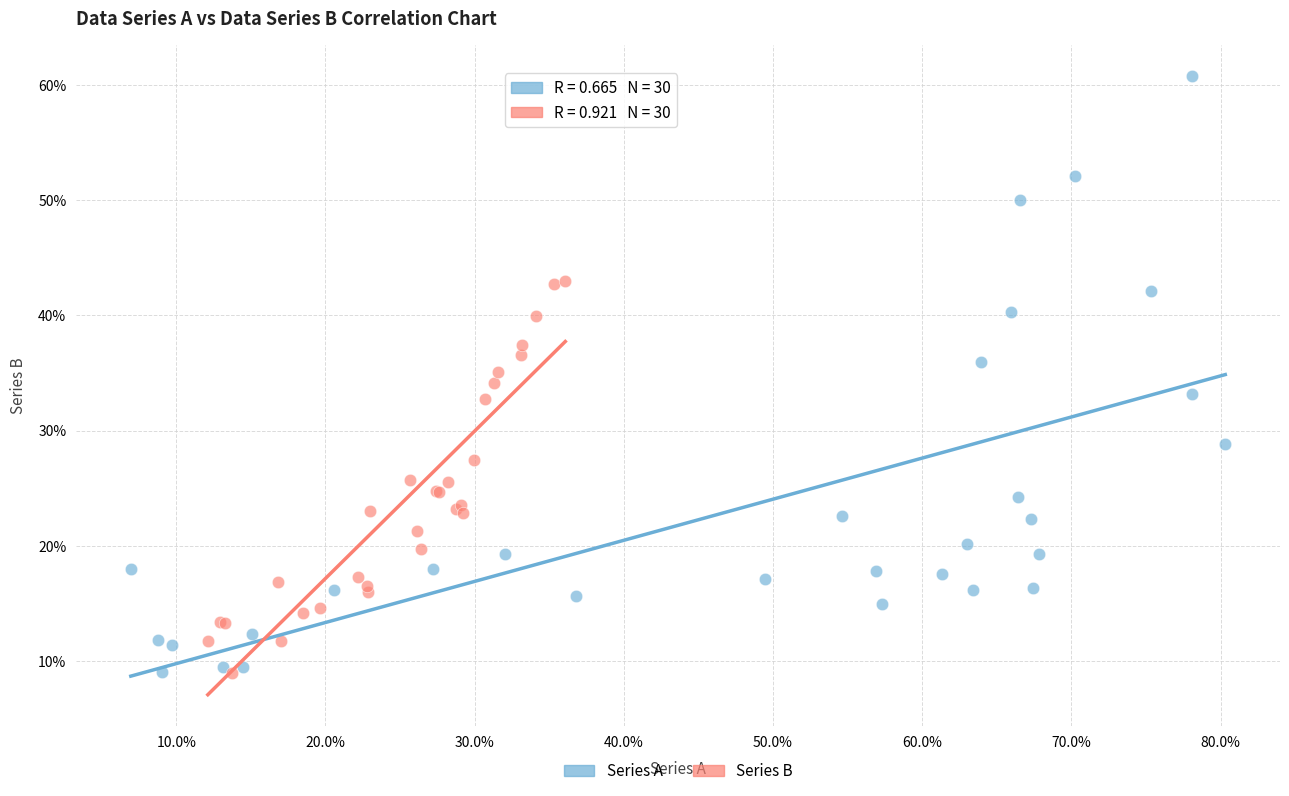

What are all the series names shown in the legend?

Series A, Series B